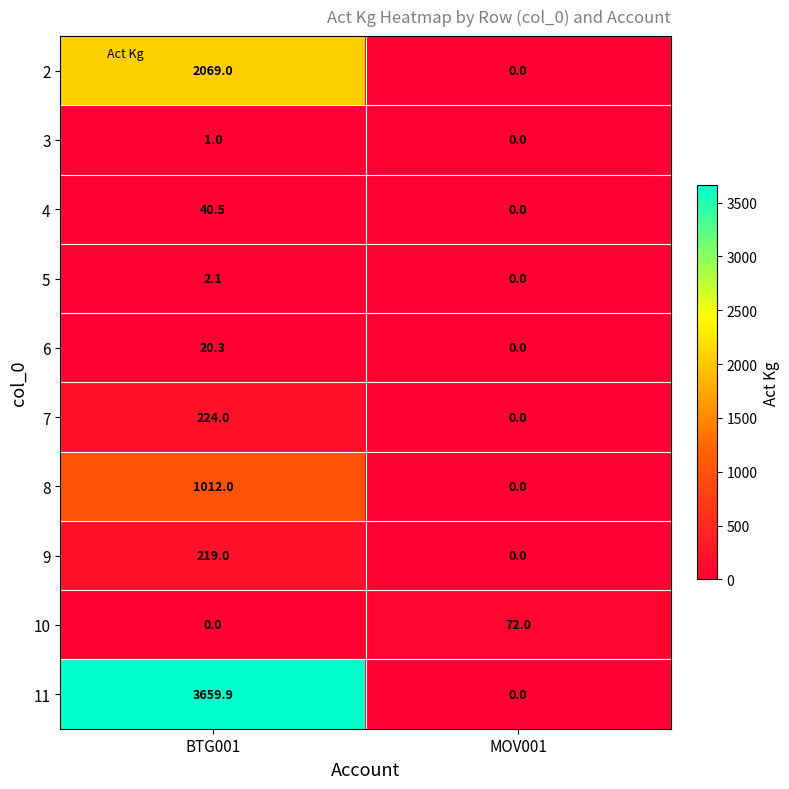

What is the approximate value of 9 at BTG001?

219.0